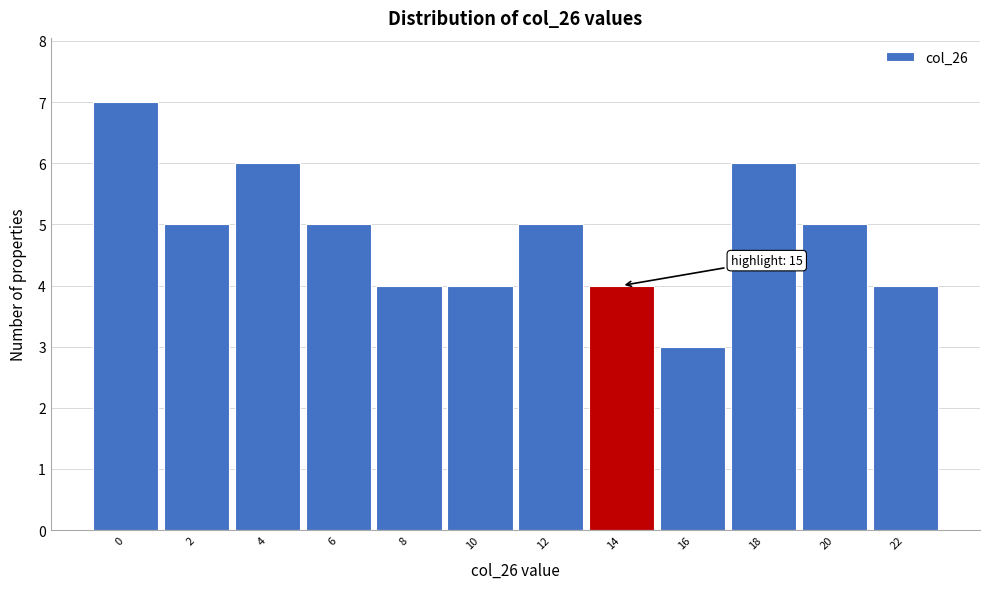

Reading left to right, list all the values displayed in this chart.

7	5	6	5	4	4	5	4	3	6	5	4